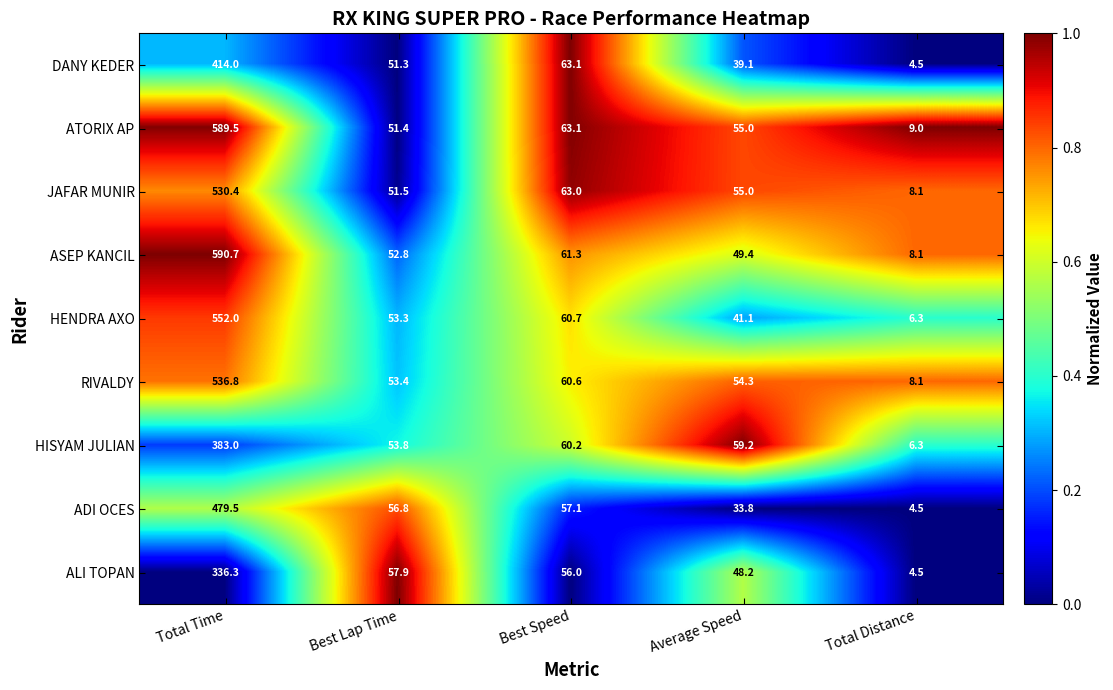

True or false: ATORIX AP has a value of 31.6 at Average Speed.

False